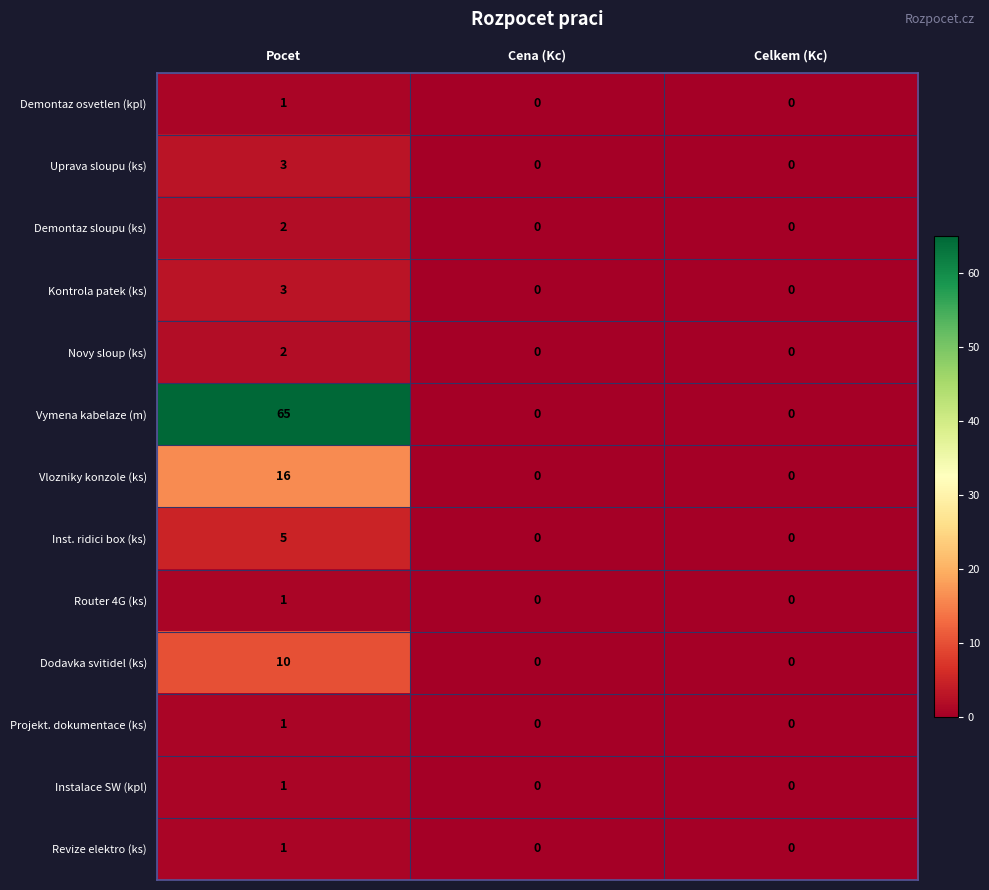

What is the sum of all Kontrola patek (ks) values?

3